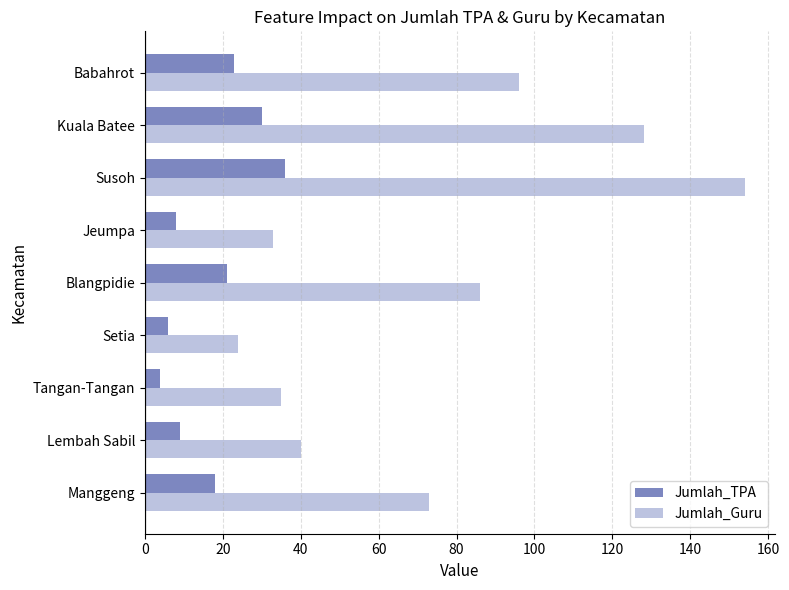

Between Tangan-Tangan and Babahrot, which series saw the biggest shift?

Jumlah_Guru